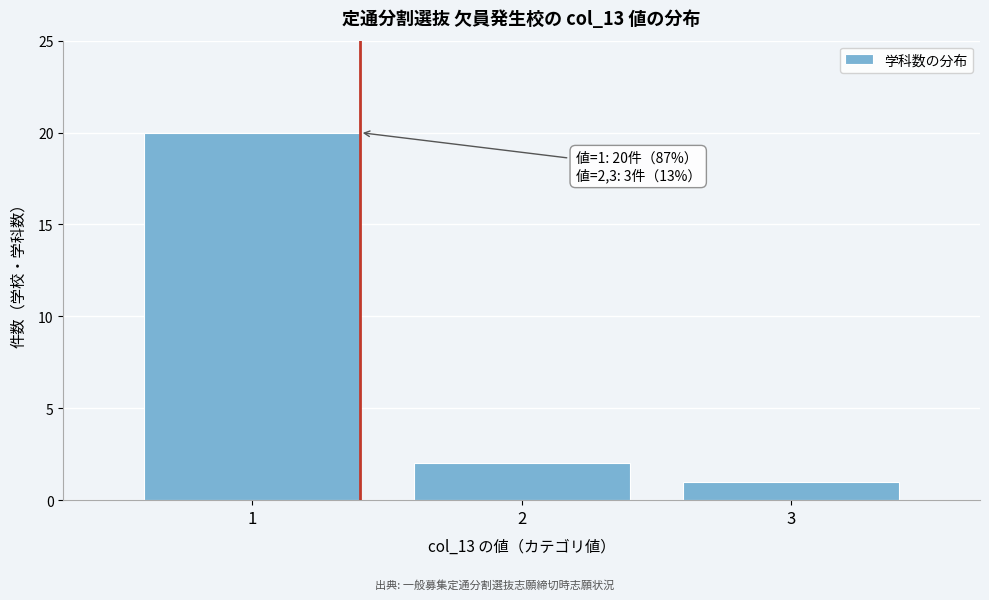

Which range on the x-axis has the tallest bar?

0.5 to 1.5